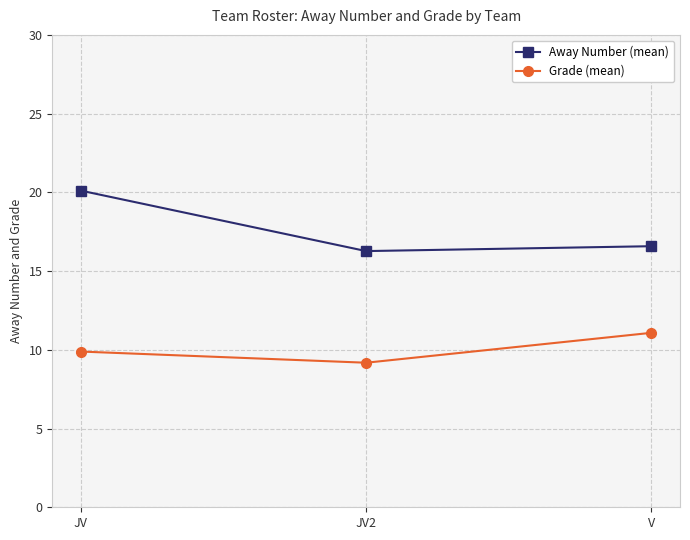

What is the spread (max minus min) of values at JV?

10.2